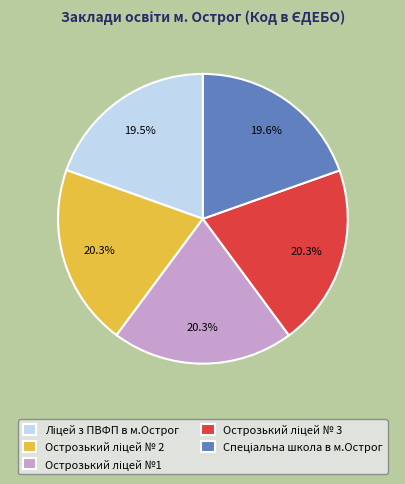

Does any single category account for the majority?

No